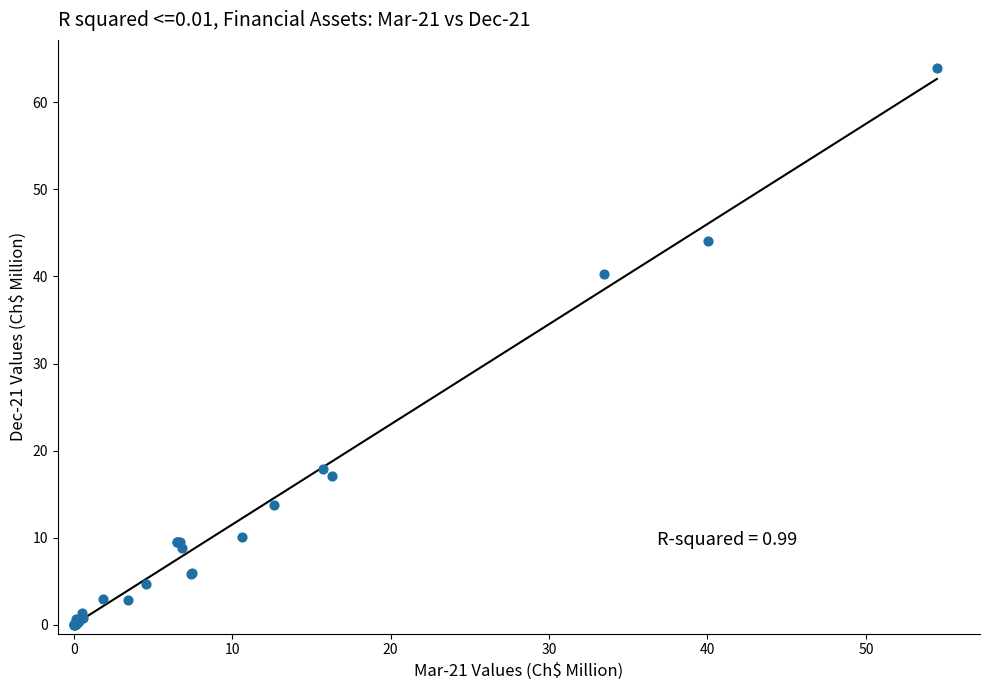

What Y value in the scatter plot is closest to 31?

40.3